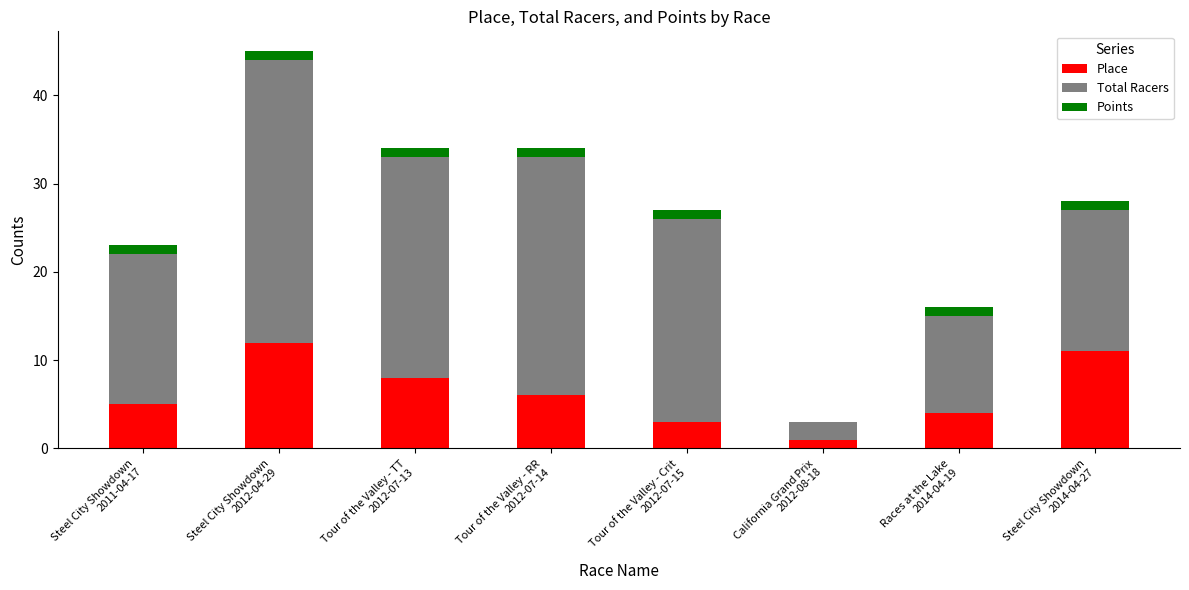

Are the bars grouped side by side (vs. stacked)?

No